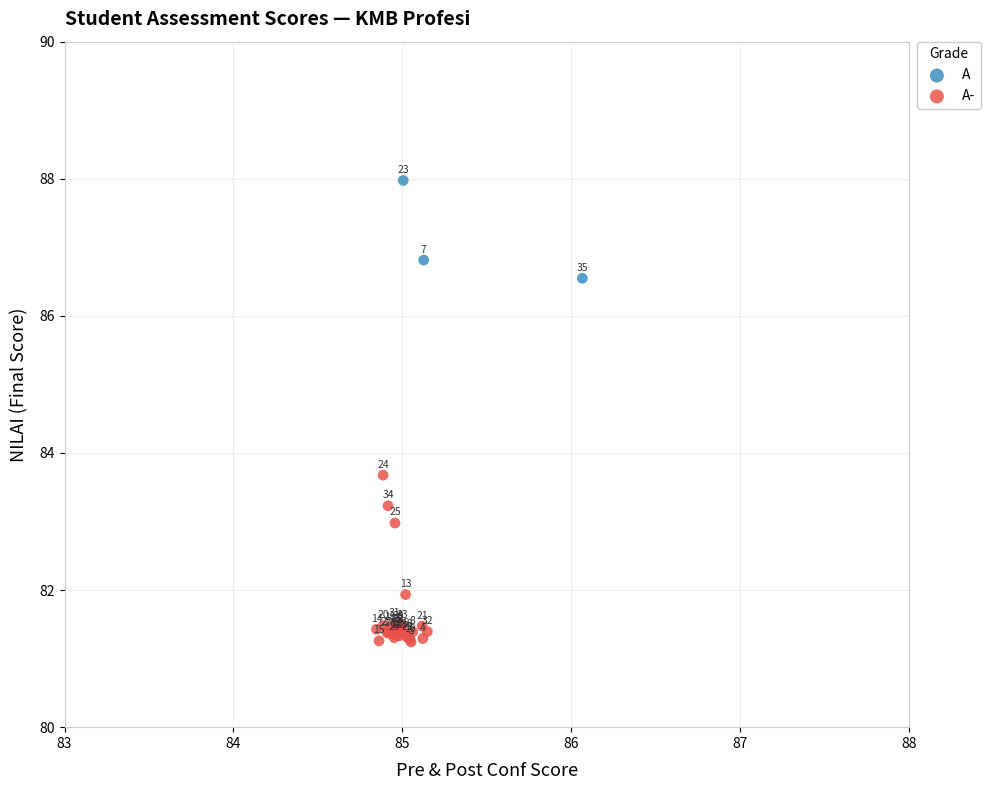

Which series contains the lowest Y value?

A-